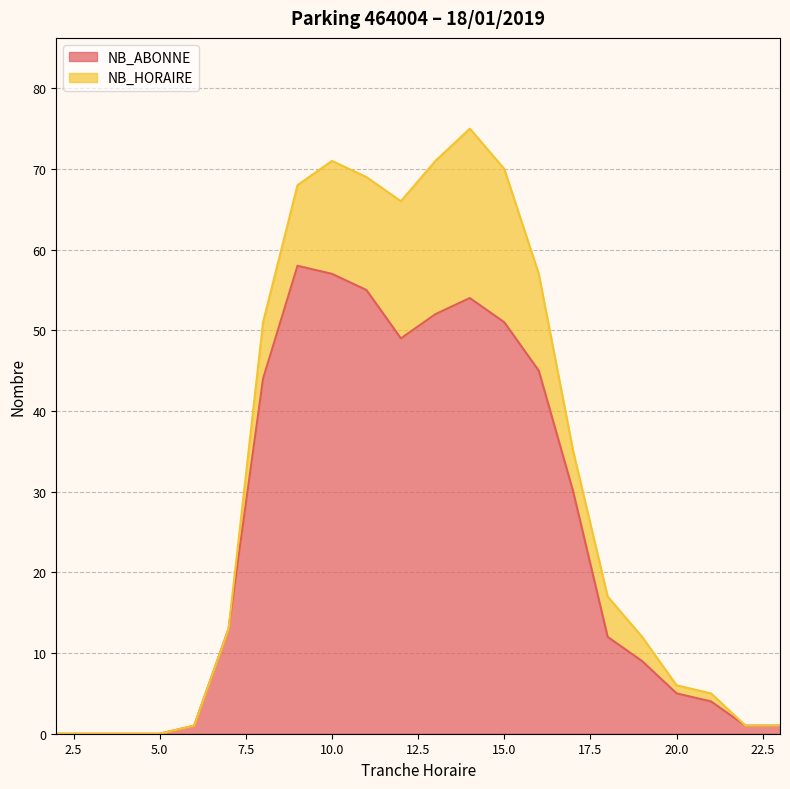

How many lines are shown in the chart?

2